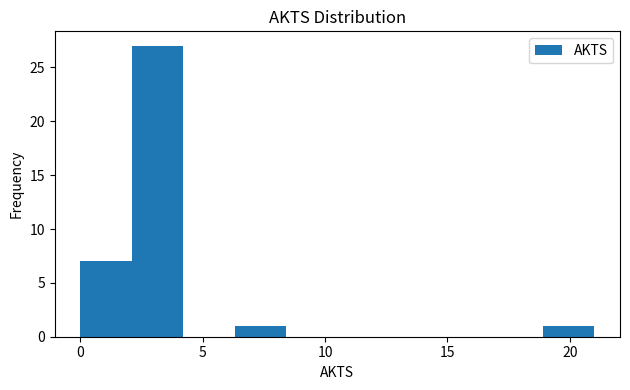

What is the height of the bar covering 0.0 to 2.1 on the x-axis? Neither the bar edges nor the heights are printed on the chart, so give them approximately, as read against the axes.

7